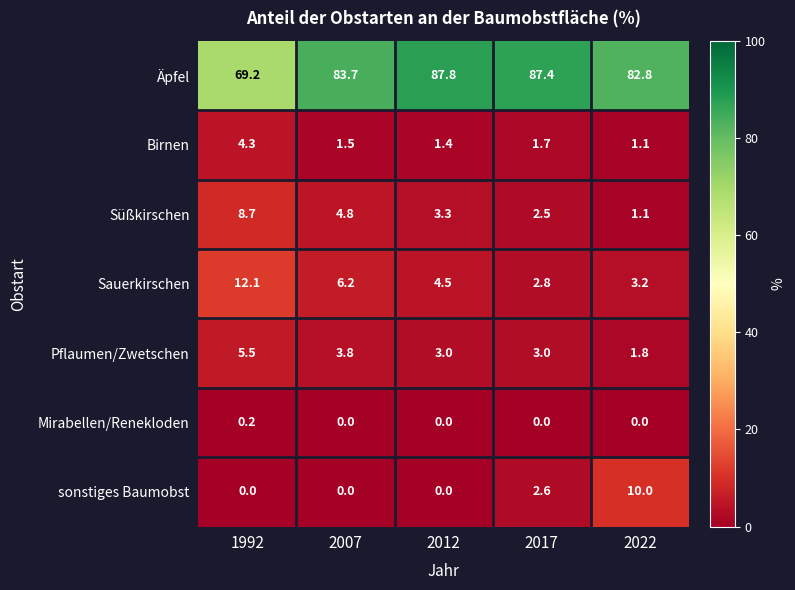

The value of Pflaumen/Zwetschen at 2007 is 3.8. True or false?

True